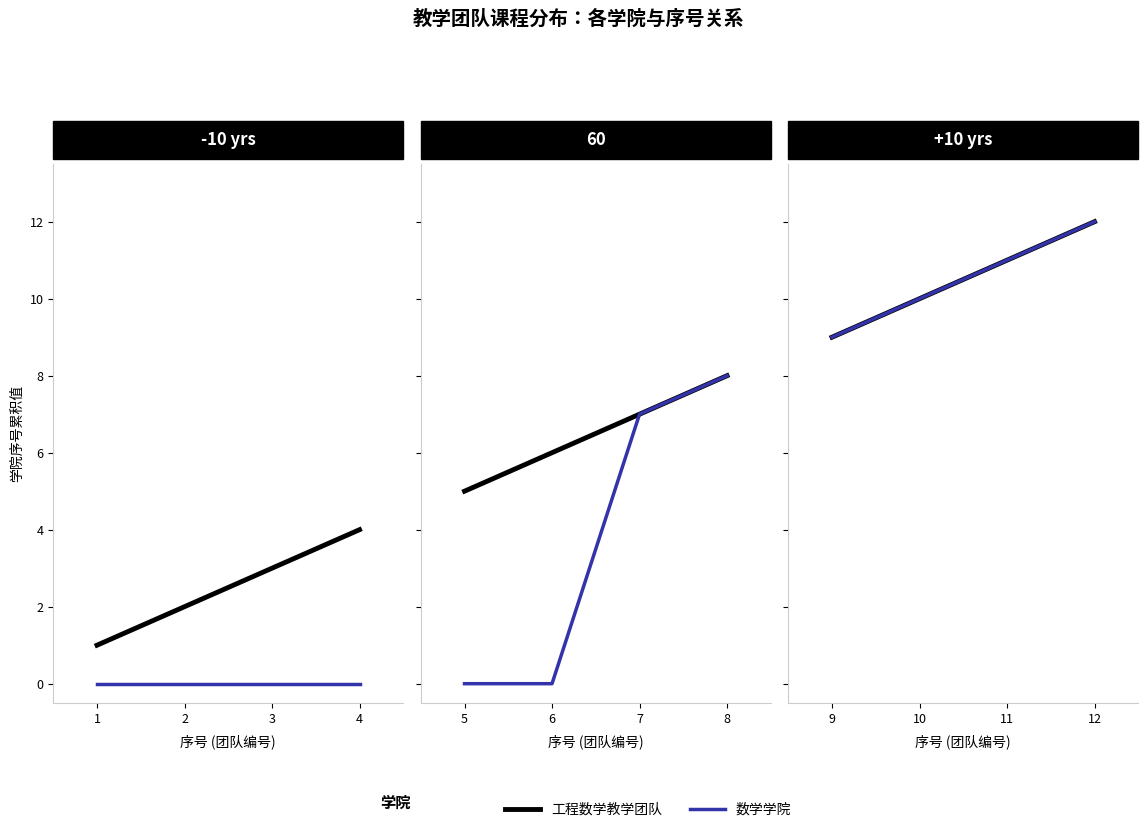

True or false: 工程数学教学团队 and 数学学院 intersect in this chart.

False